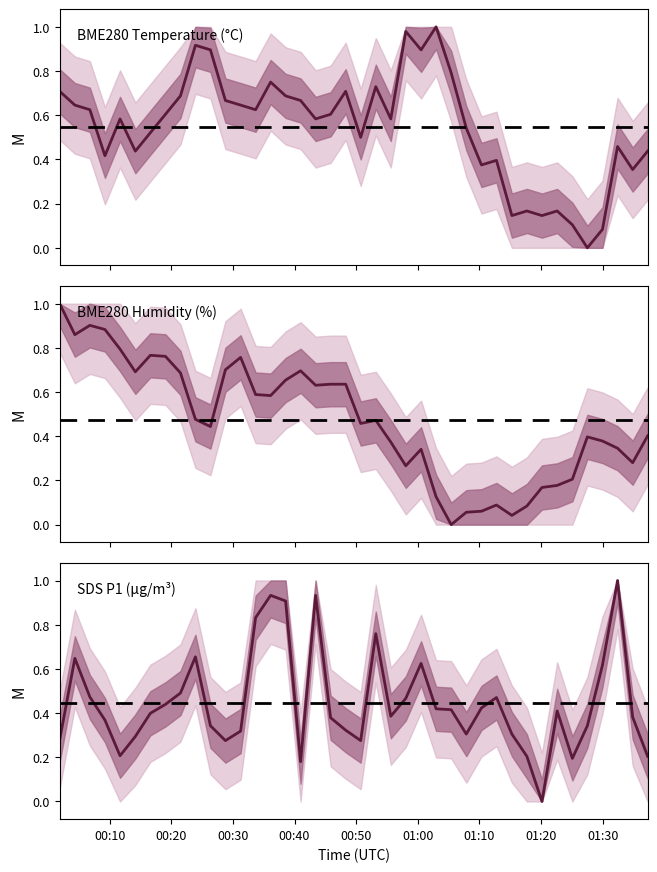

Reading left to right, list all the values displayed in this chart.

BME280_temperature: 0.7	0.6	0.6	0.4	0.6	0.4	0.5	0.6	0.7	0.9	0.9	0.7	0.6	0.6	0.7	0.7	0.7	0.6	0.6	0.7	0.5	0.7	0.6	1.0	0.9	1.0	0.8	0.5	0.4	0.4	0.1	0.2	0.1	0.2	0.1	0.0	0.1	0.5	0.4	0.4
BME280_humidity: 1.0	0.9	0.9	0.9	0.8	0.7	0.8	0.8	0.7	0.5	0.4	0.7	0.8	0.6	0.6	0.7	0.7	0.6	0.6	0.6	0.5	0.5	0.4	0.3	0.3	0.1	0.0	0.1	0.1	0.1	0.0	0.1	0.2	0.2	0.2	0.4	0.4	0.3	0.3	0.4
SDS_P1: 0.3	0.6	0.5	0.4	0.2	0.3	0.4	0.4	0.5	0.7	0.3	0.3	0.3	0.8	0.9	0.9	0.2	0.9	0.4	0.3	0.3	0.8	0.4	0.5	0.6	0.4	0.4	0.3	0.4	0.5	0.3	0.2	0.0	0.4	0.2	0.3	0.6	1.0	0.4	0.2